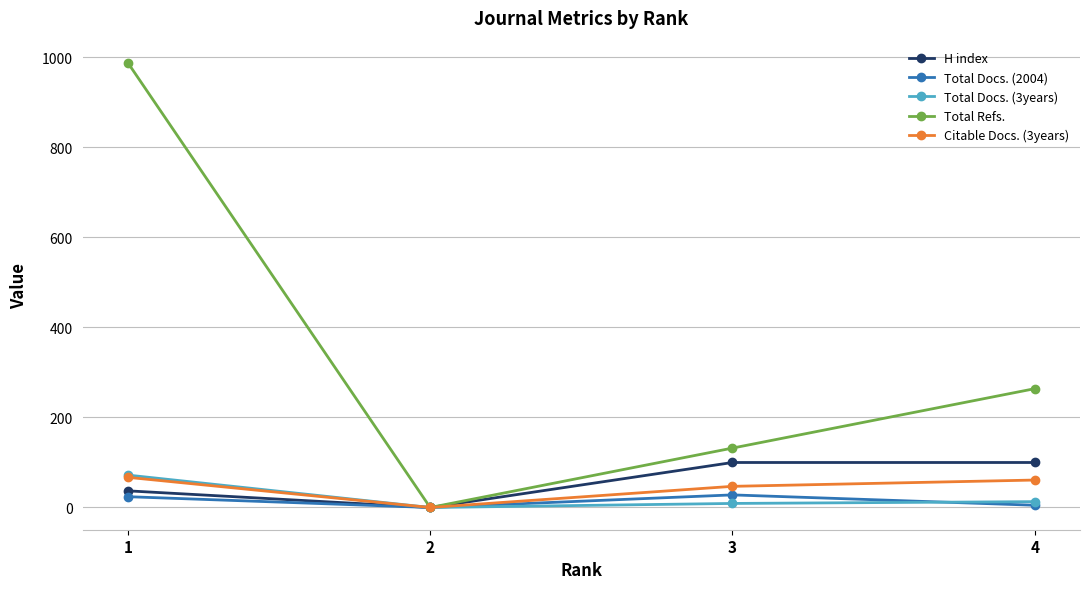

Does the chart have visible grid lines?

Yes